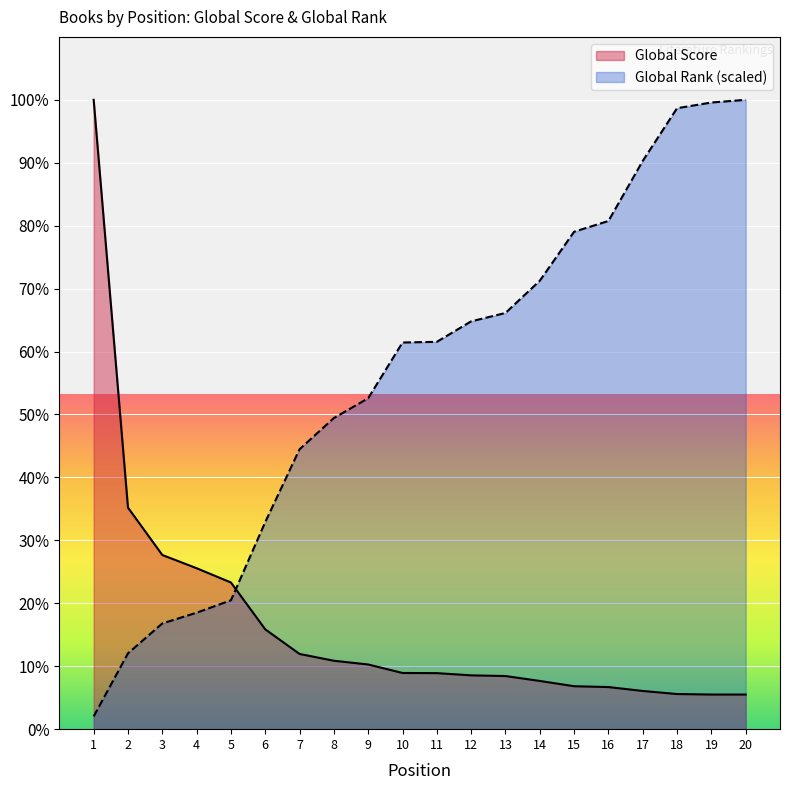

Which series has the largest range (max minus min)?

Global Rank (scaled)